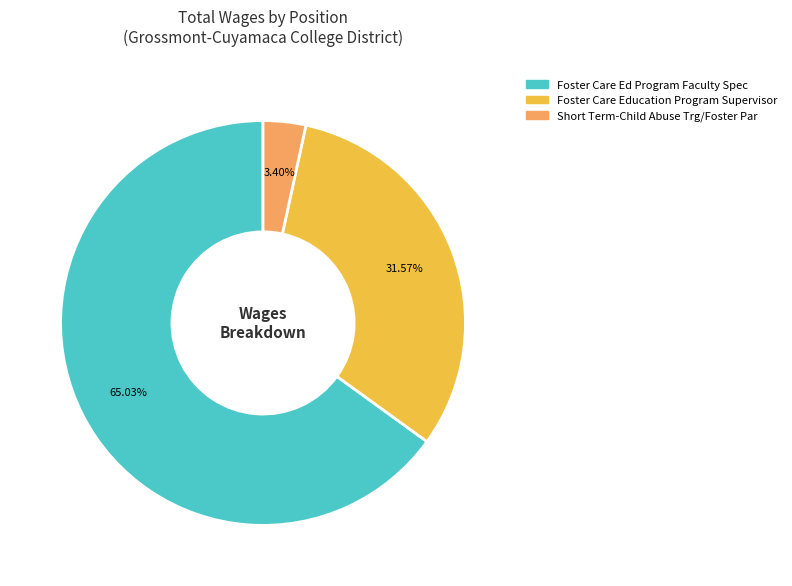

Rank the categories by value from highest to lowest.

Foster Care Ed Program Faculty Spec, Foster Care Education Program Supervisor, Short Term-Child Abuse Trg/Foster Par